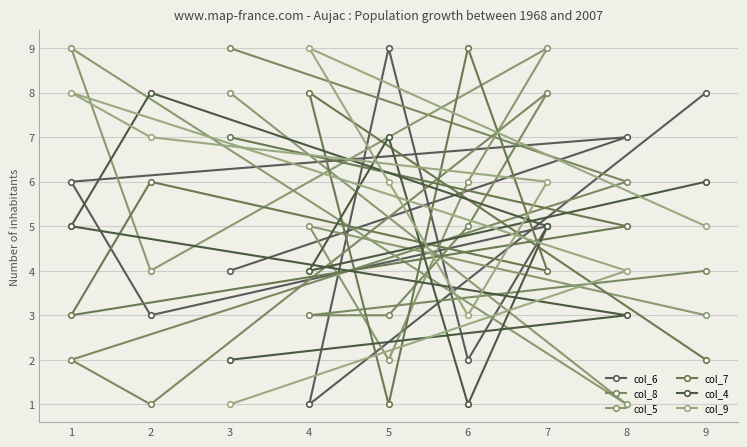

Which label corresponds to the largest value in the chart?

5